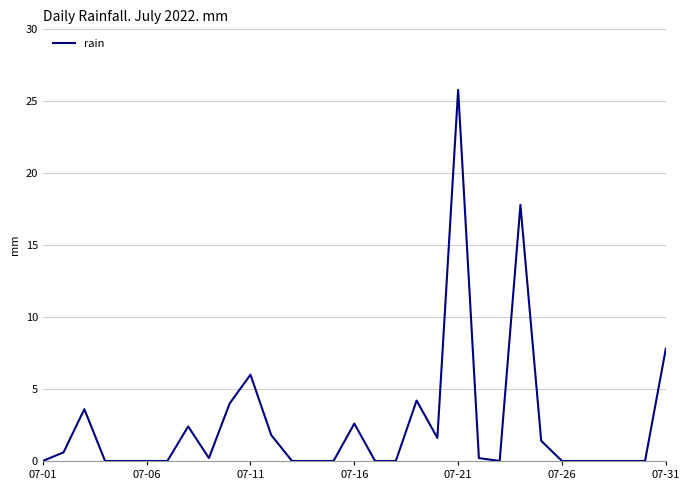

What is the greatest value displayed?

25.8